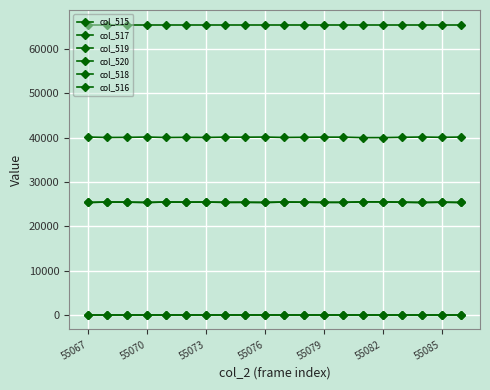

Is this an area chart (filled region under the line)?

No